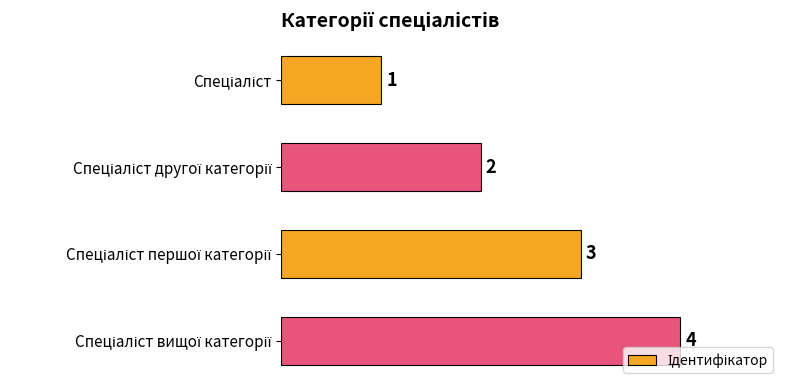

What is the sum of all values?

10